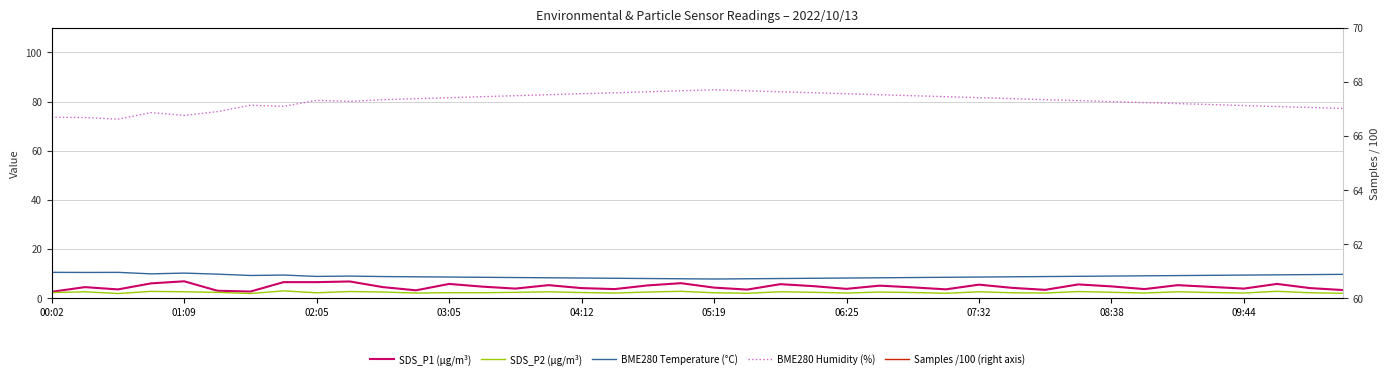

What are all the series names shown in the legend?

SDS_P1 (µg/m³), SDS_P2 (µg/m³), BME280 Temperature (°C), BME280 Humidity (%), Samples /100 (right axis)